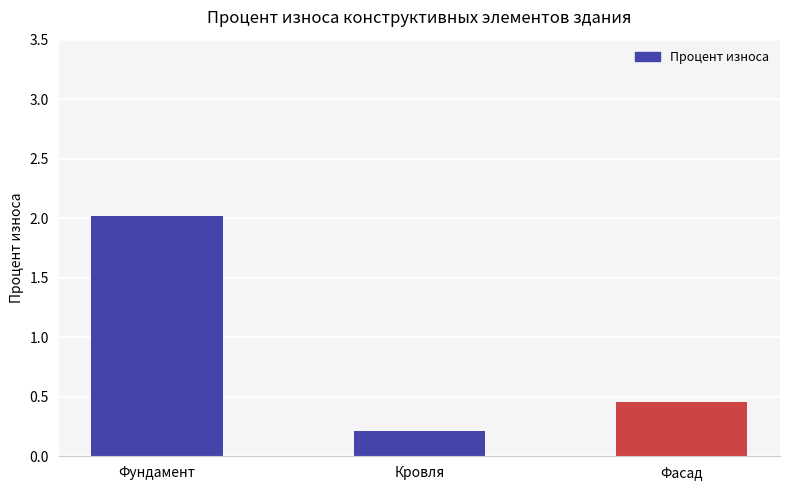

How many bars are there in total?

3